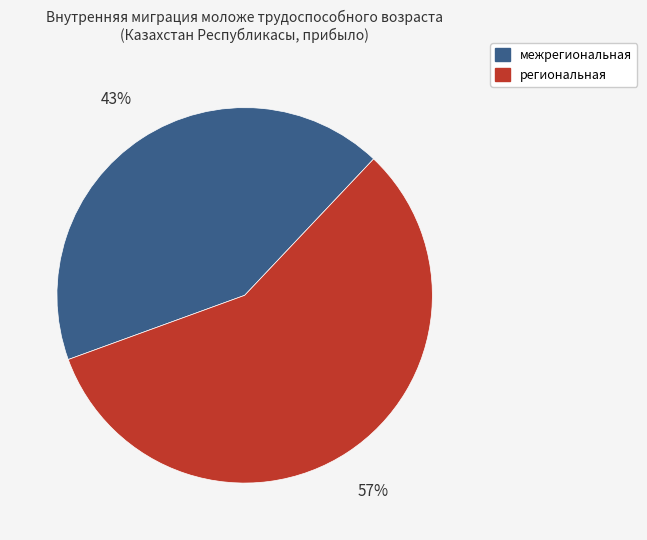

True or false: региональная accounts for 48% of the total.

False